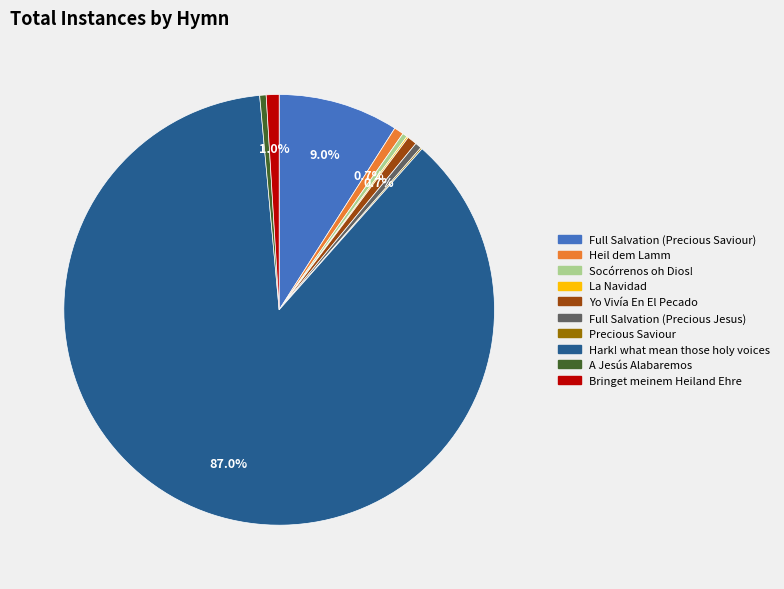

Is Hark! what mean those holy voices the majority of the pie?

Yes